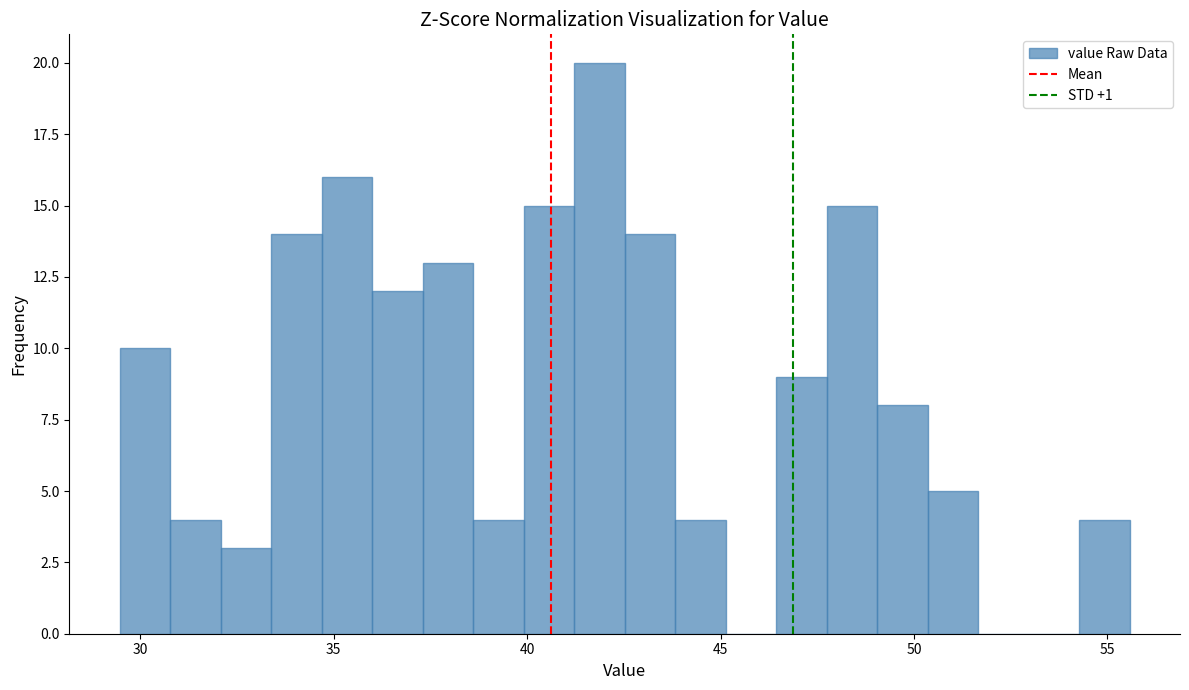

Around what value on the x-axis is the tallest bar? Give the approximate position of its centre, as read against the axis.

42.0